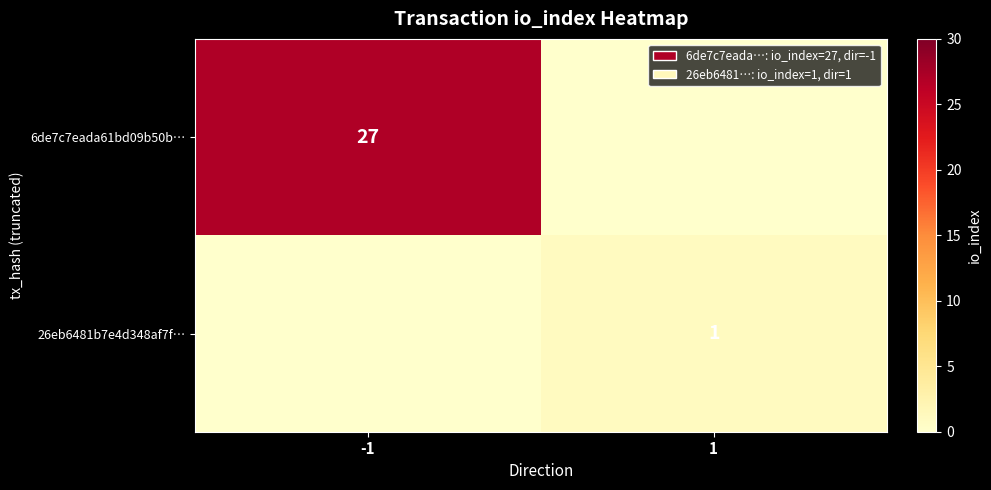

True or false: 26eb6481b7e4d348af7f… has a value of 1 at 1.

True